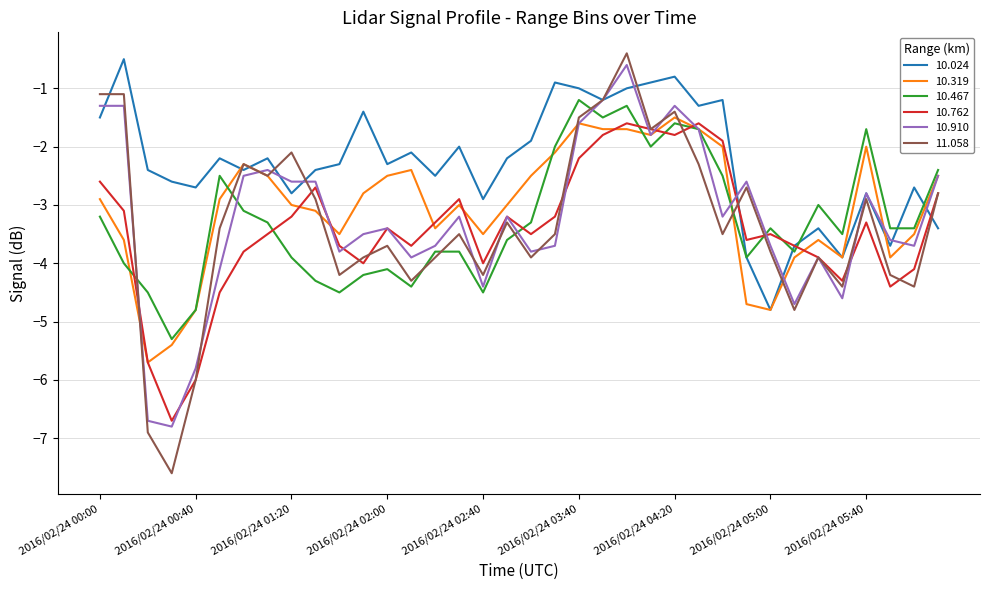

What are all the series names shown in the legend?

10.024, 10.319, 10.467, 10.762, 10.910, 11.058